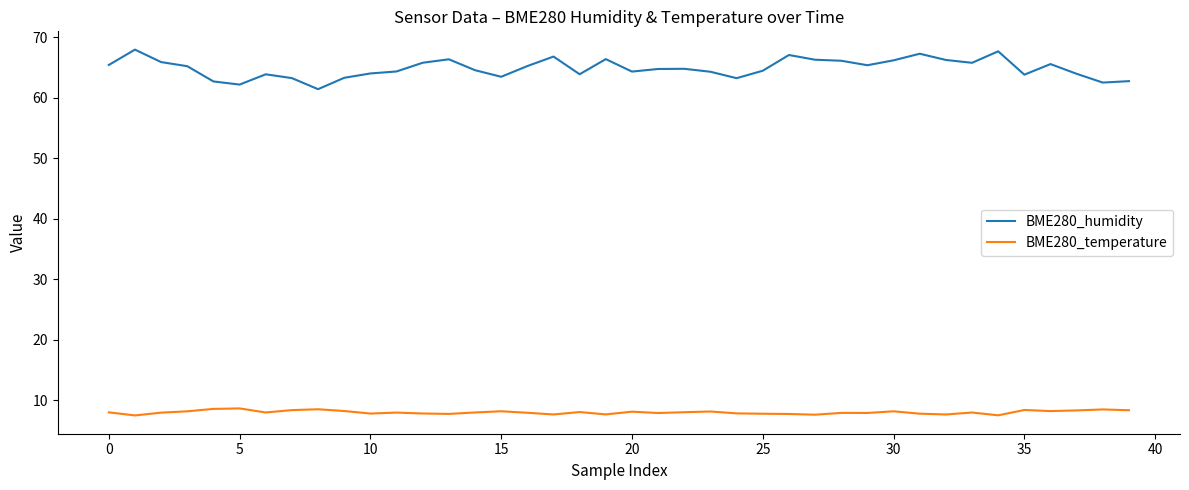

True or false: BME280_temperature and BME280_humidity intersect in this chart.

False